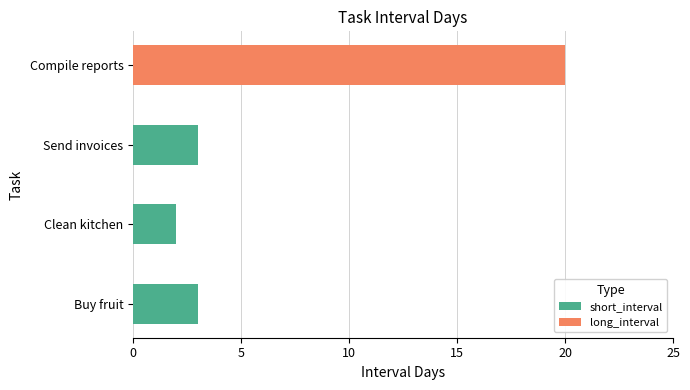

How many series are shown in this chart?

1